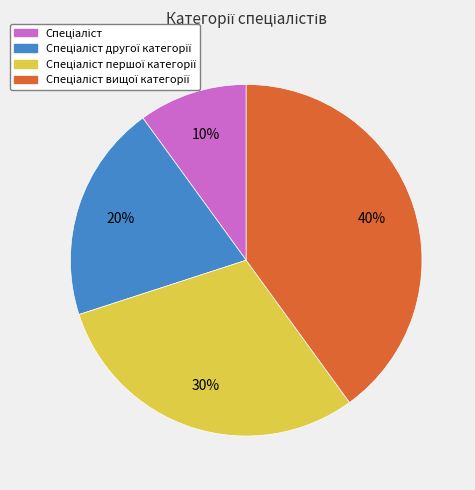

Is there a majority slice in this chart?

No